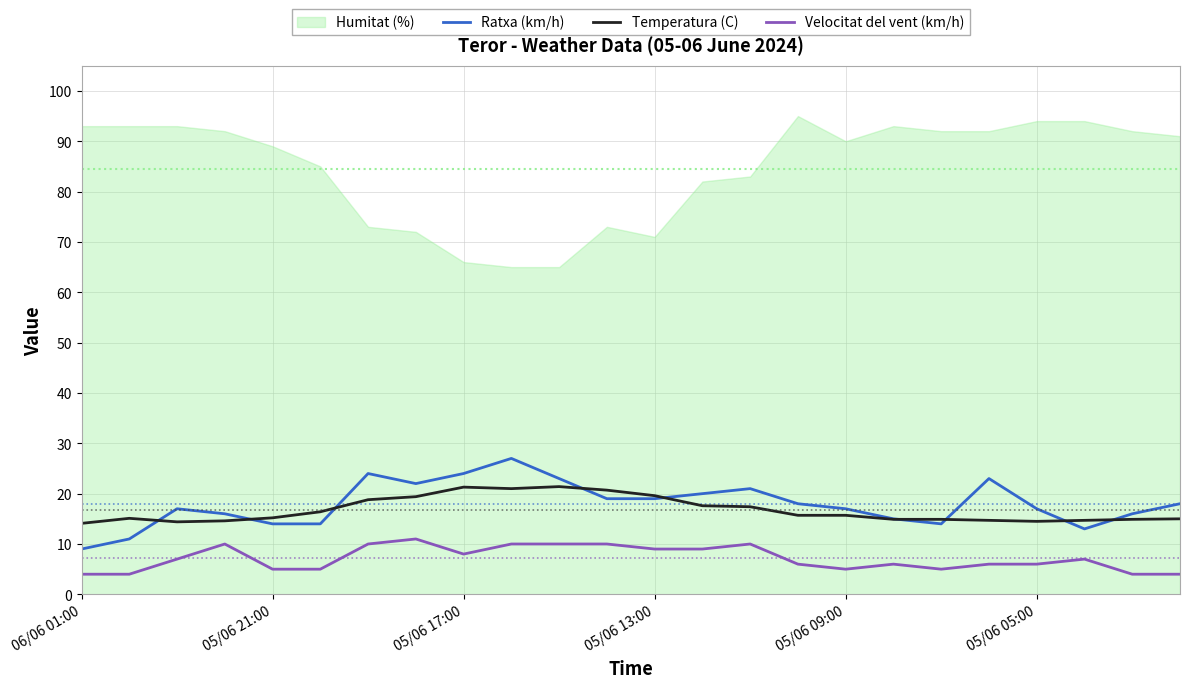

At how many categories does at least one series exceed 12?

24